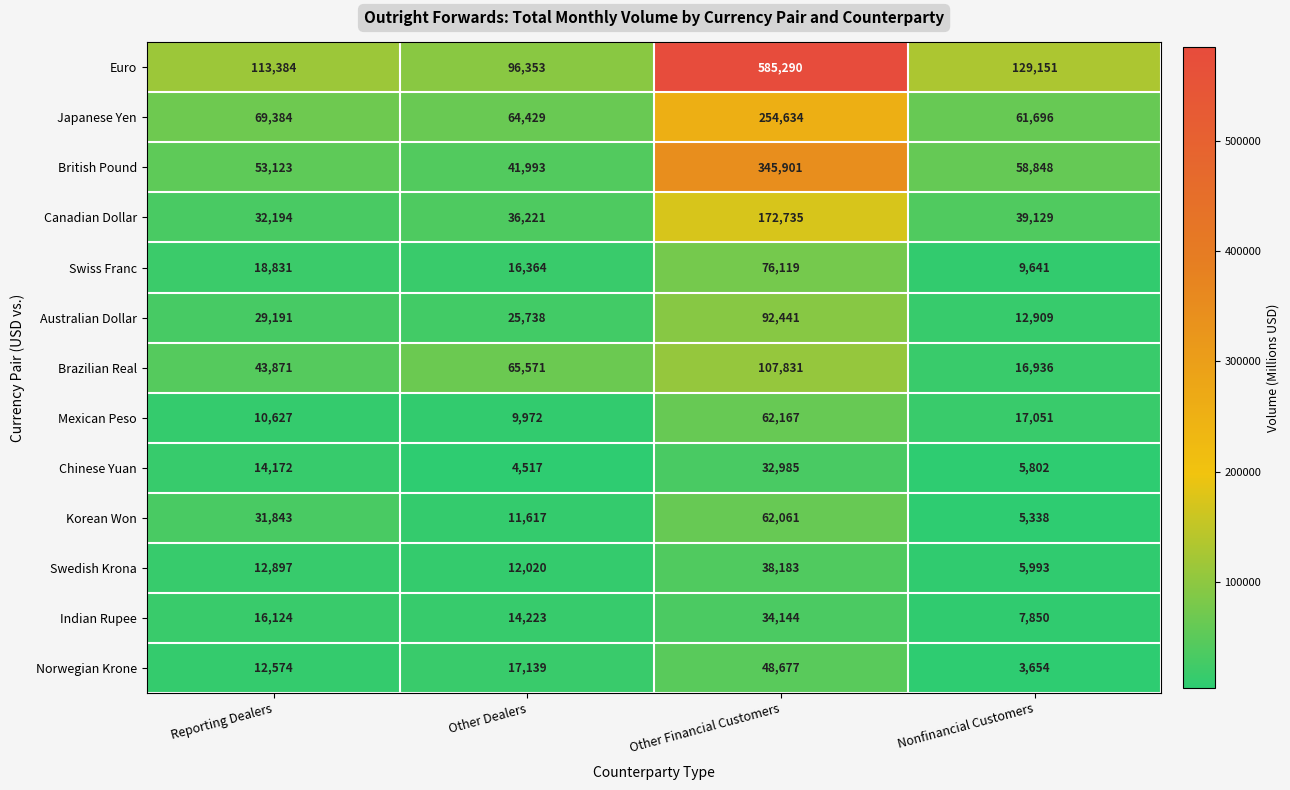

What is the approximate value of Japanese Yen at Other Financial Customers, to the nearest 100?

254600